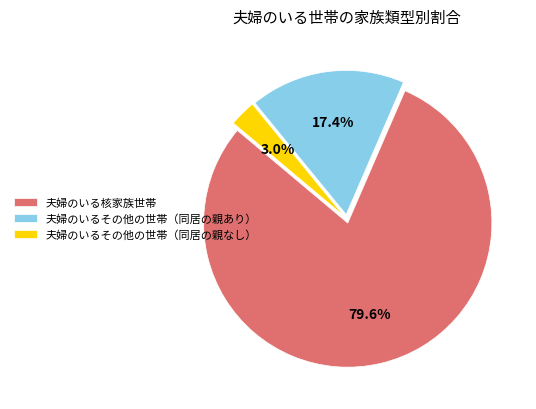

To the nearest percent, what percentage of the pie is 夫婦のいるその他の世帯（同居の親なし）?

3%